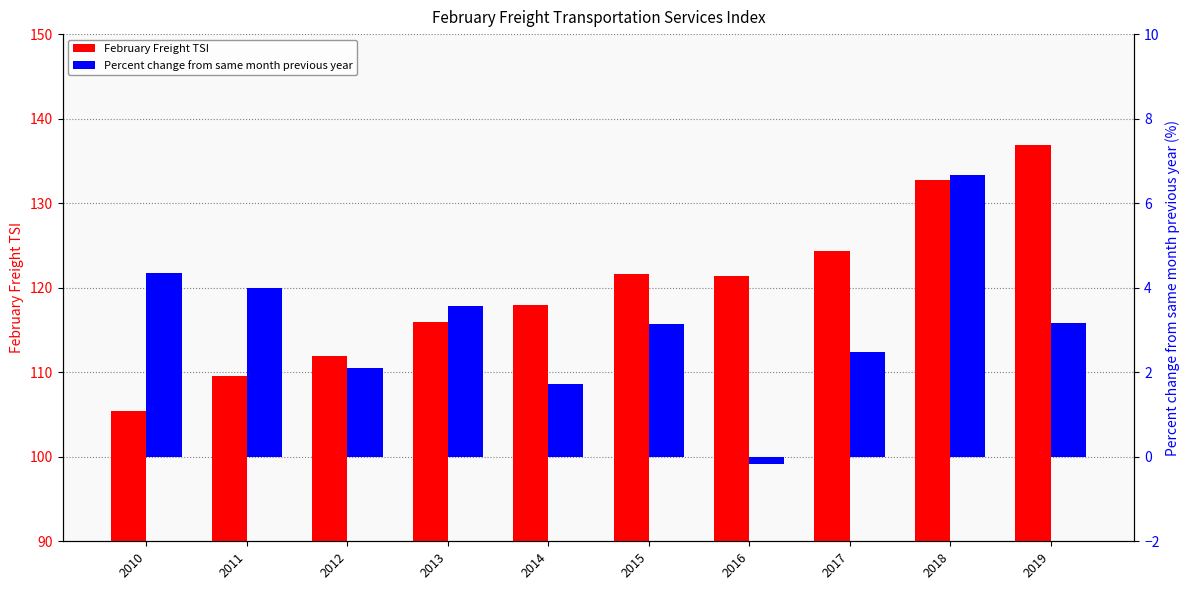

Which series has the largest range (max minus min)?

February Freight TSI